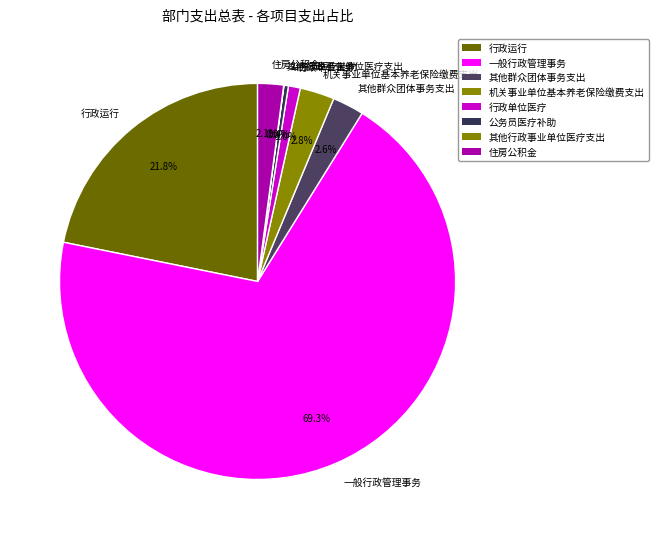

To the nearest percent, what percentage of the pie is 机关事业单位基本养老保险缴费支出?

3%